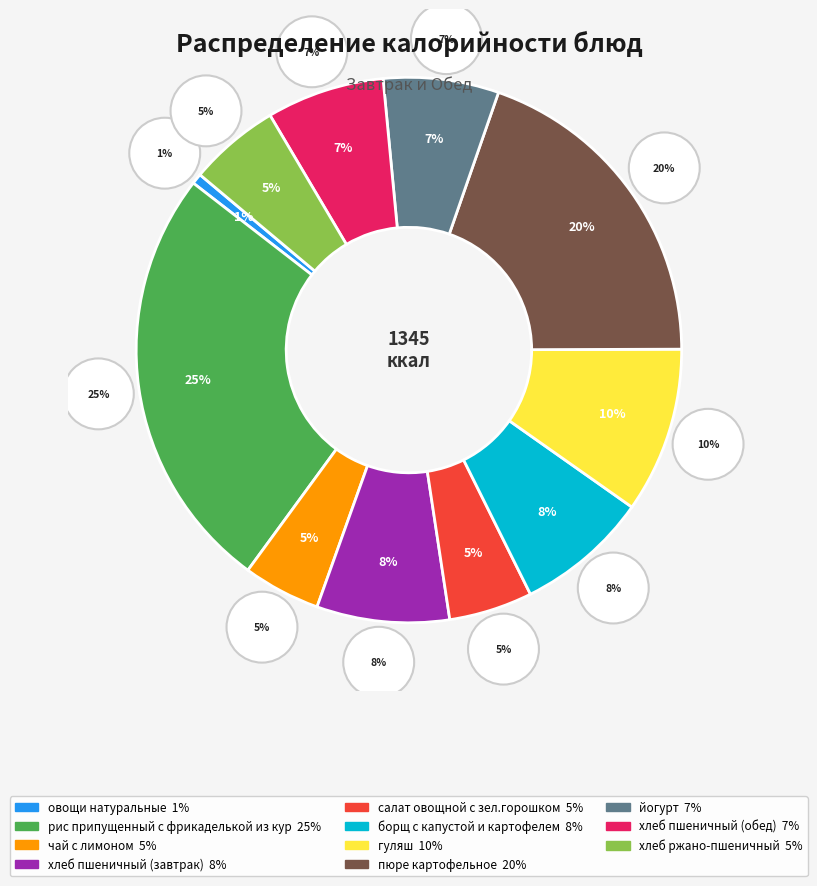

What is the ratio of the value at гуляш to the value at йогурт?

1.4